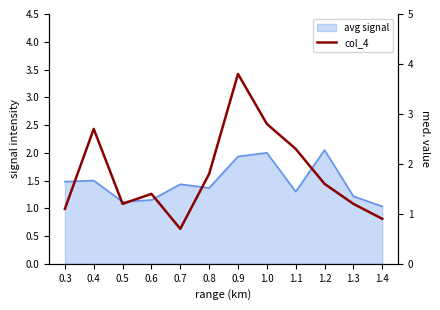

Where does the data first go above 1?

0.3